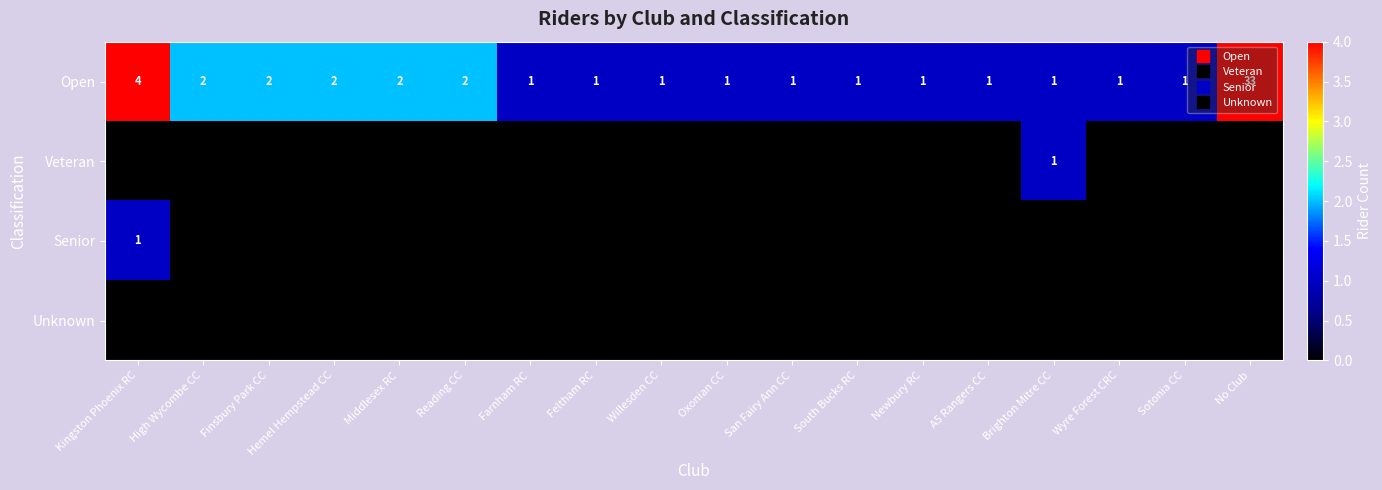

Between Feltham RC and No Club, which is larger?

No Club